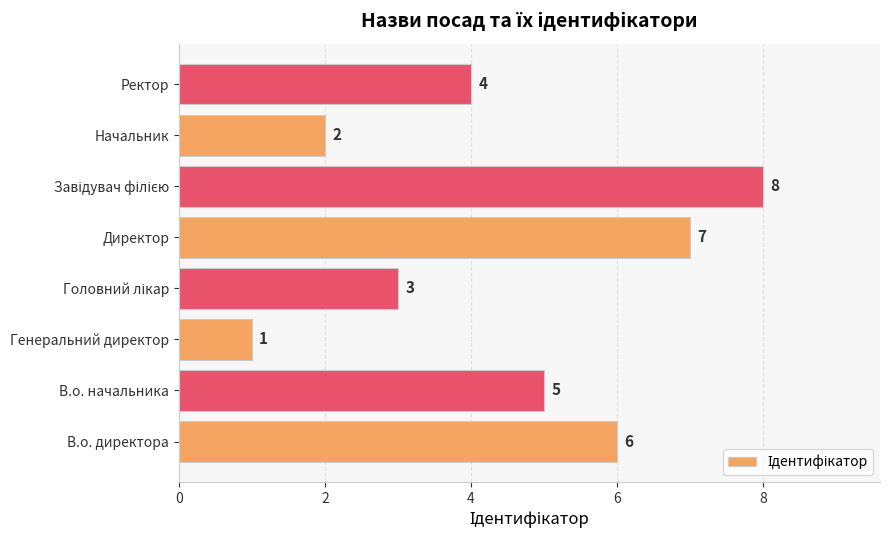

Count the values in the range 3 to 7.

5